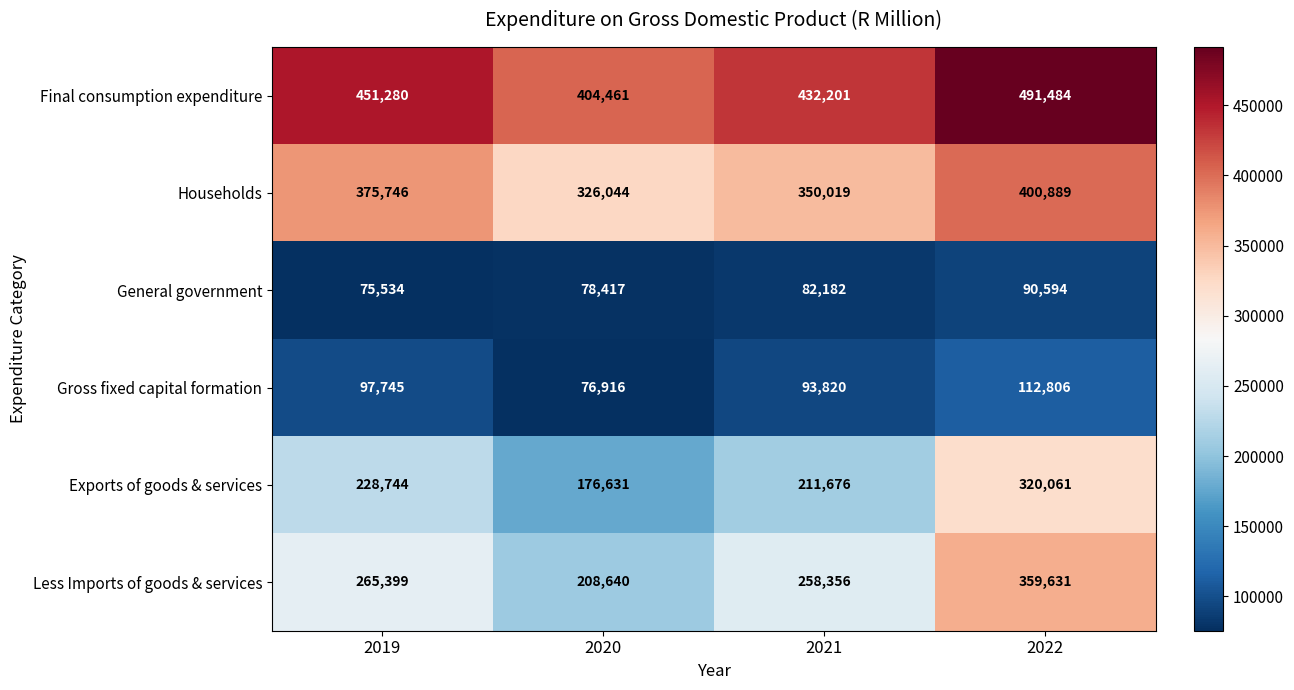

The General government series shows 130470 at 2020. True or false?

False